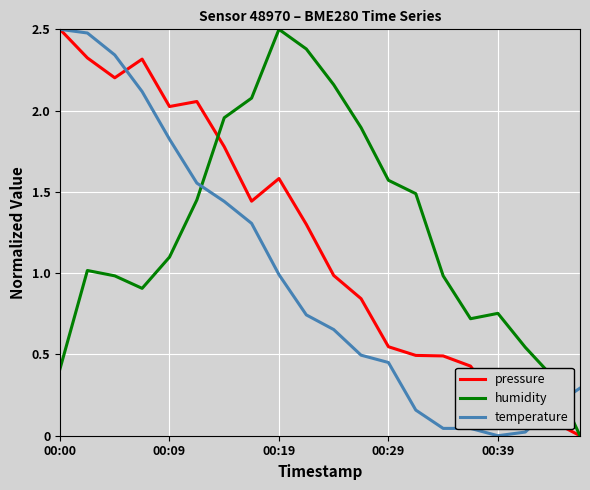

How many times do humidity and temperature cross each other?

2